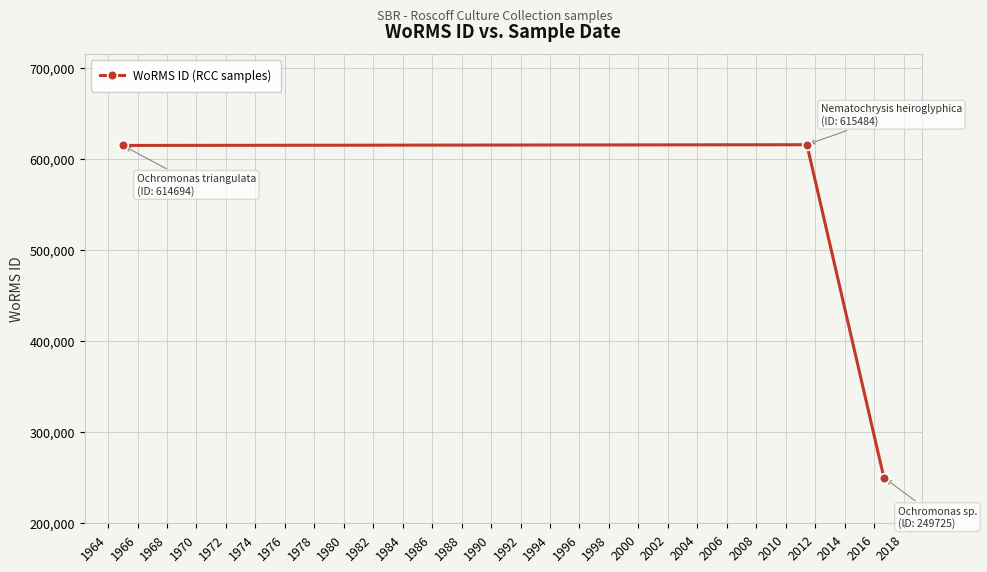

What is the difference between the maximum and minimum values?

365759